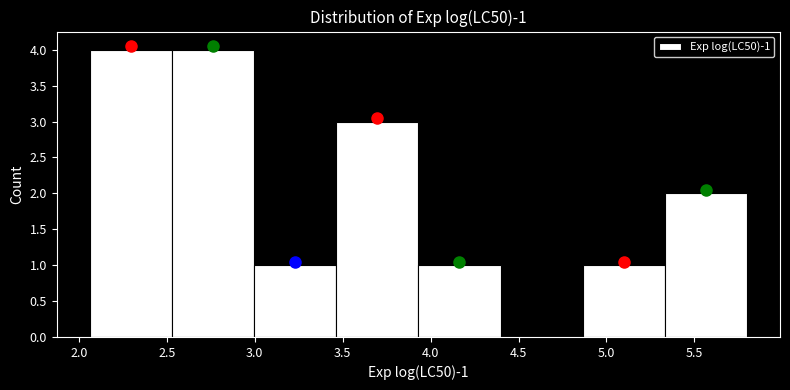

What is the height of the bar covering 4.85 to 5.35 on the x-axis? Neither the bar edges nor the heights are printed on the chart, so give them approximately, as read against the axes.

1